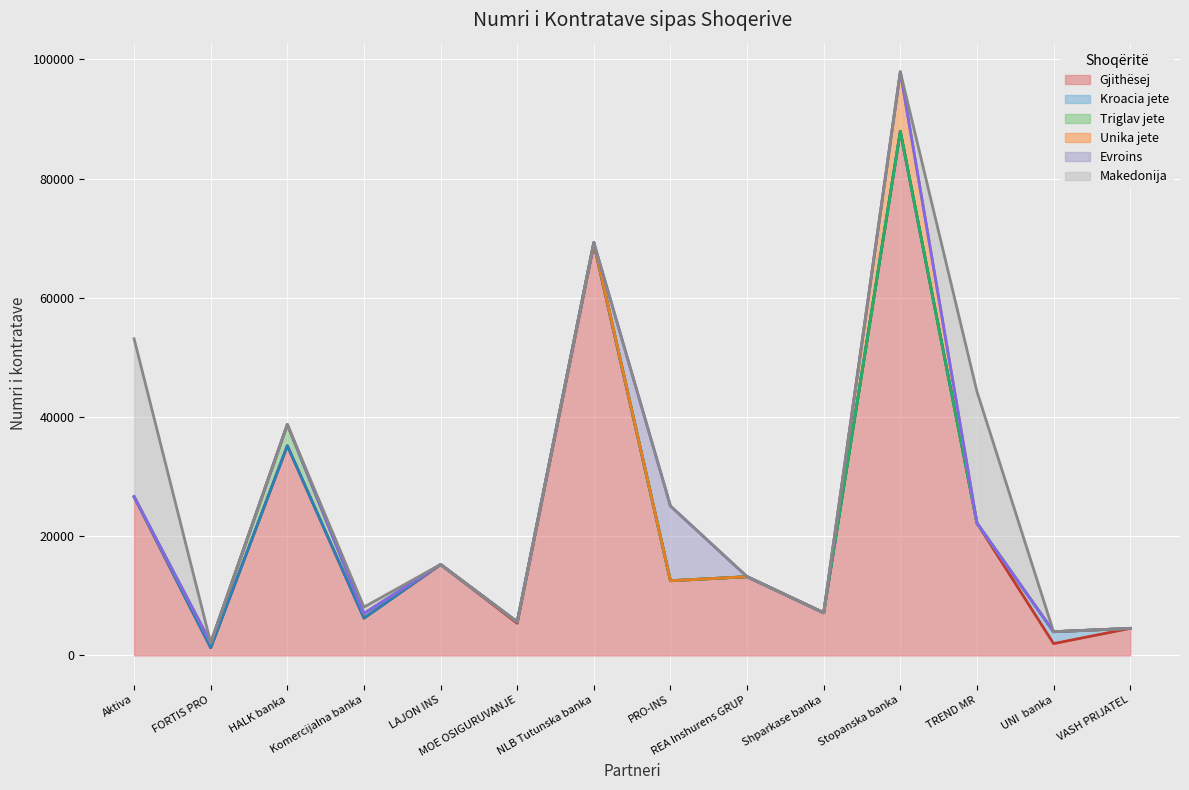

At how many categories does at least one series exceed 77664?

1